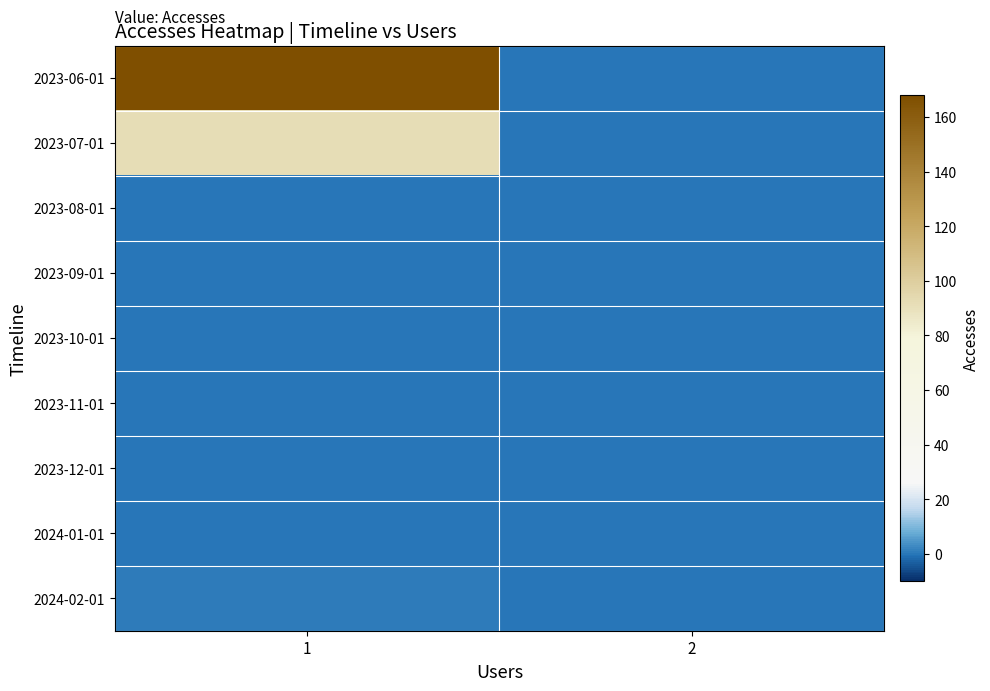

Reading right to left, what are all the values shown in this chart?

2023-06-01: 2=0	1=168
2023-07-01: 2=0	1=92
2023-08-01: 2=0	1=0
2023-09-01: 2=0	1=0
2023-10-01: 2=0	1=0
2023-11-01: 2=0	1=0
2023-12-01: 2=0	1=0
2024-01-01: 2=0	1=0
2024-02-01: 2=0	1=1